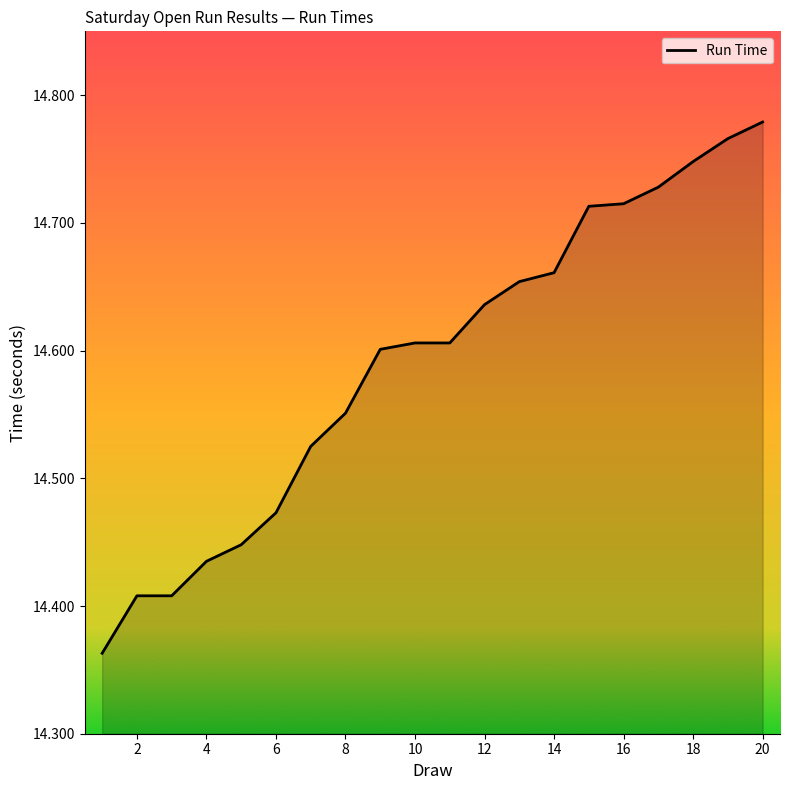

How many values are between 14 and 15?

20